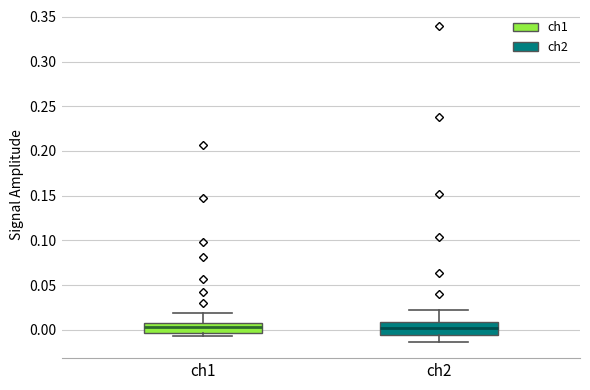

Reading left to right, read every box against the y-axis: the position of its median line, the range the box covers, and the ends of its whiskers. The values are not printed on the chart, so give them approximately, as read against the axis.

ch1: median 0.005, box -0.005 to 0.010, whiskers -0.005 (just below the box's lower edge) to 0.020
ch2: median 0.000, box -0.005 to 0.010, whiskers -0.015 to 0.020